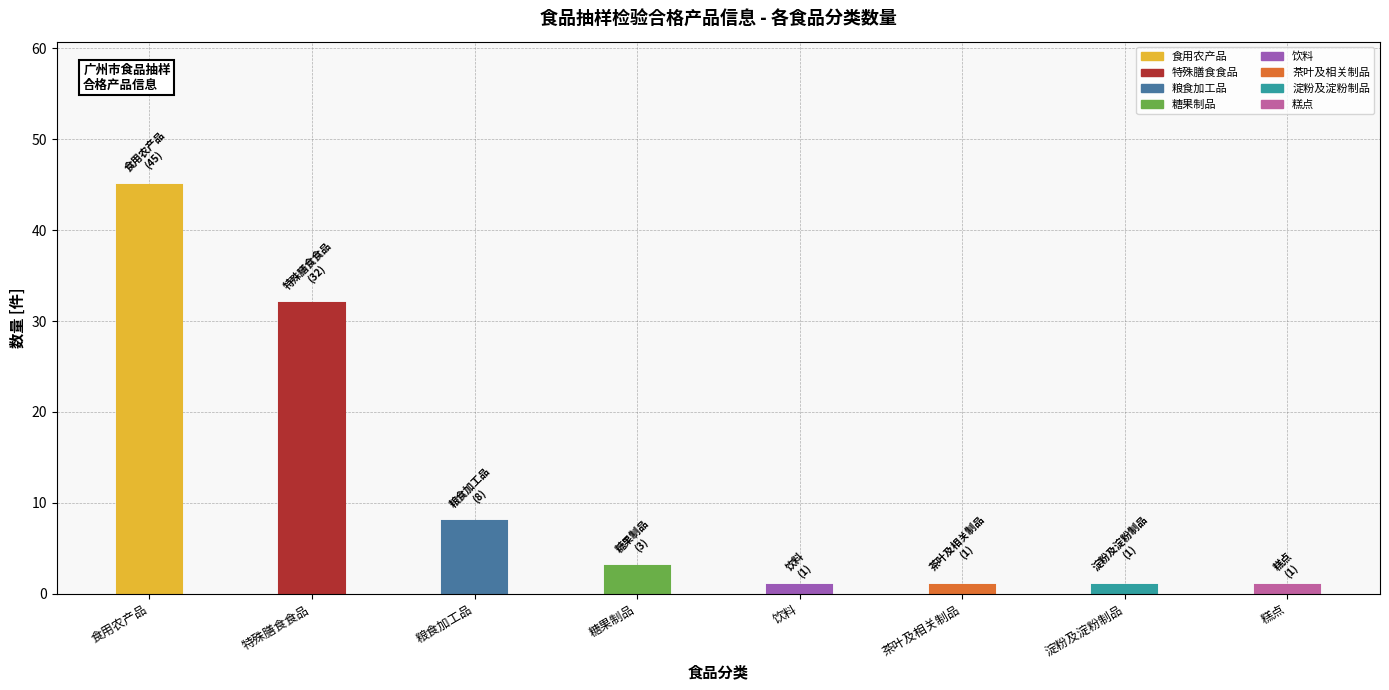

Is it true that the value at 糕点 is 0?

False